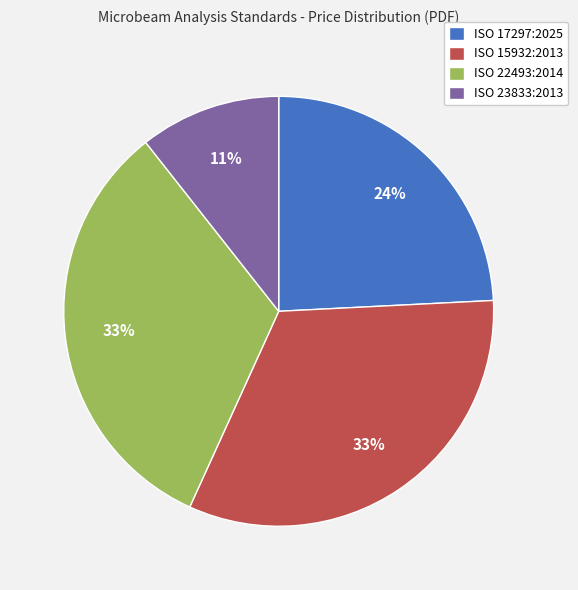

To the nearest percent, what percentage of the pie is ISO 22493:2014?

33%